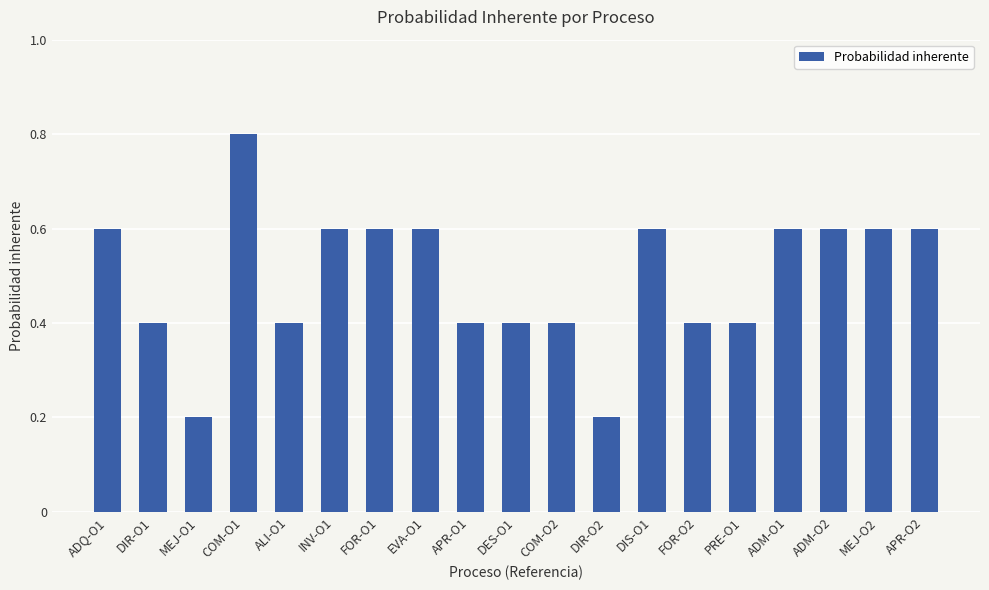

What is the difference between the maximum and minimum values?

0.6